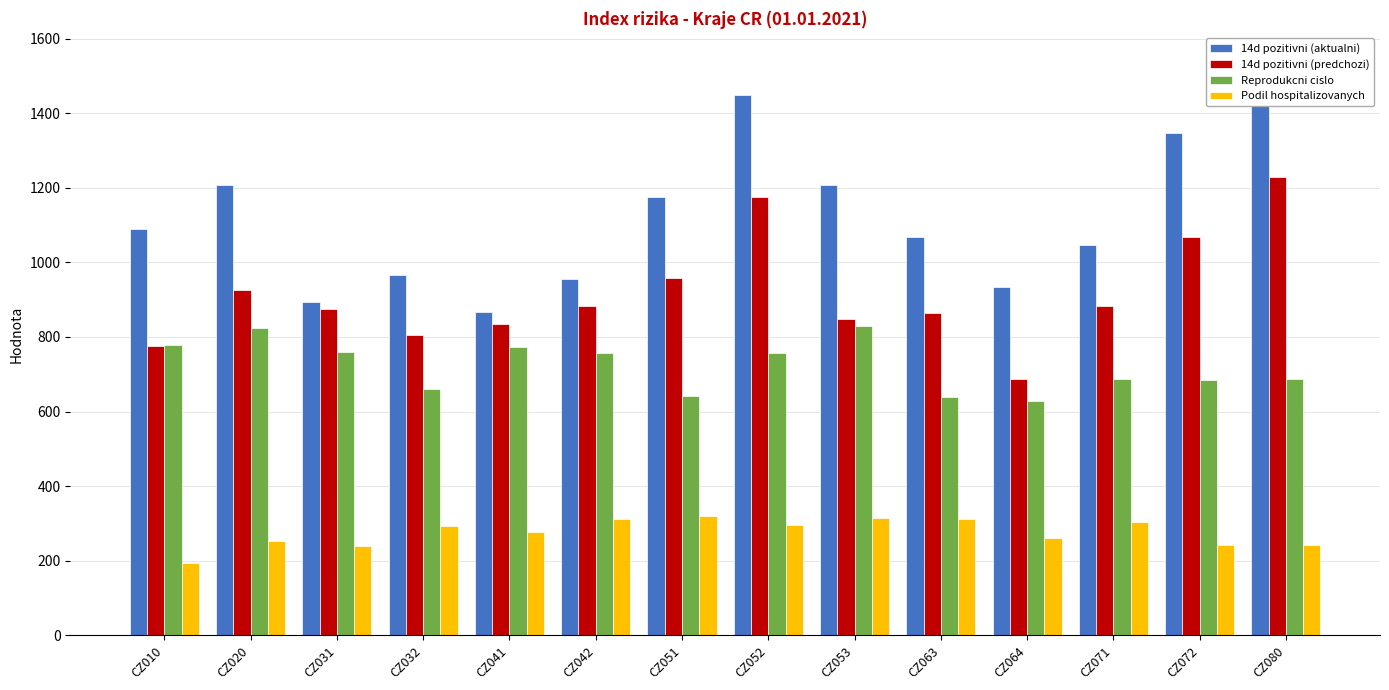

Reading right to left, list all the values displayed in this chart.

14d pozitivni (aktualni): CZ080=1538.4	CZ072=1345.9	CZ071=1047.2	CZ064=934.5	CZ063=1068.5	CZ053=1207.6	CZ052=1449.3	CZ051=1174.1	CZ042=954.7	CZ041=867.0	CZ032=965.1	CZ031=893.8	CZ020=1207.7	CZ010=1090.0
14d pozitivni (predchozi): CZ080=1227.7	CZ072=1069.1	CZ071=881.6	CZ064=687.9	CZ063=864.3	CZ053=847.3	CZ052=1176.0	CZ051=957.9	CZ042=883.1	CZ041=834.1	CZ032=804.9	CZ031=876.0	CZ020=926.7	CZ010=775.9
Reprodukcni cislo: CZ080=686.9	CZ072=684.1	CZ071=686.4	CZ064=629.4	CZ063=639.2	CZ053=829.0	CZ052=755.9	CZ051=642.2	CZ042=757.8	CZ041=774.3	CZ032=660.6	CZ031=760.1	CZ020=824.3	CZ010=777.6
Podil hospitalizovanych: CZ080=242.8	CZ072=241.2	CZ071=304.8	CZ064=260.7	CZ063=312.8	CZ053=315.7	CZ052=295.7	CZ051=319.4	CZ042=312.1	CZ041=275.7	CZ032=291.8	CZ031=238.6	CZ020=252.0	CZ010=194.3